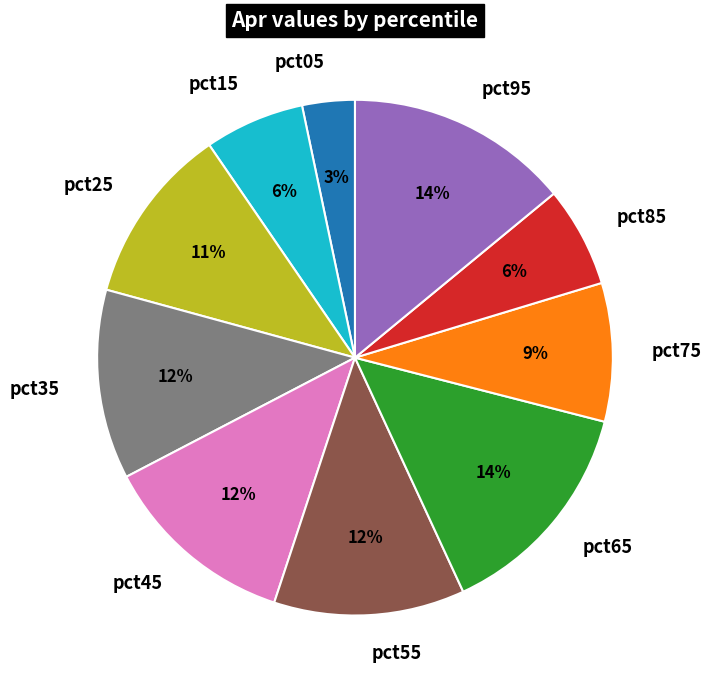

Is it true that pct05 is 3% of the pie?

True